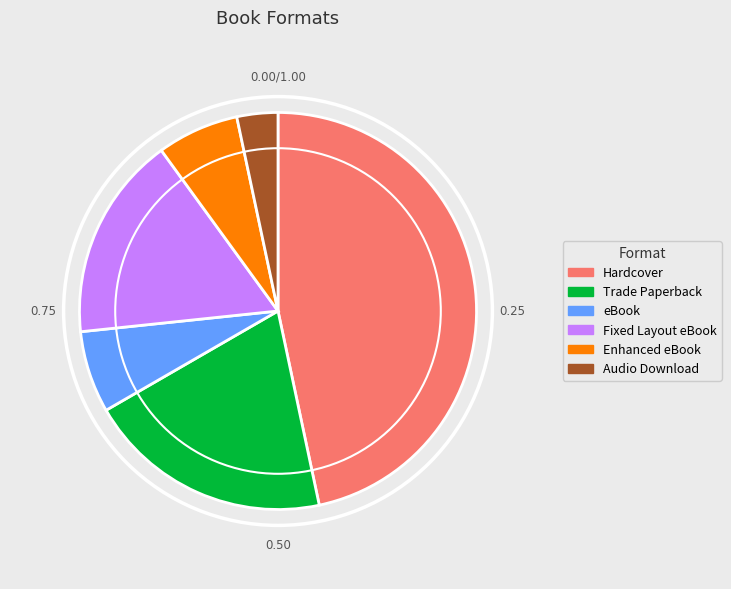

How many segments does this pie chart have?

6